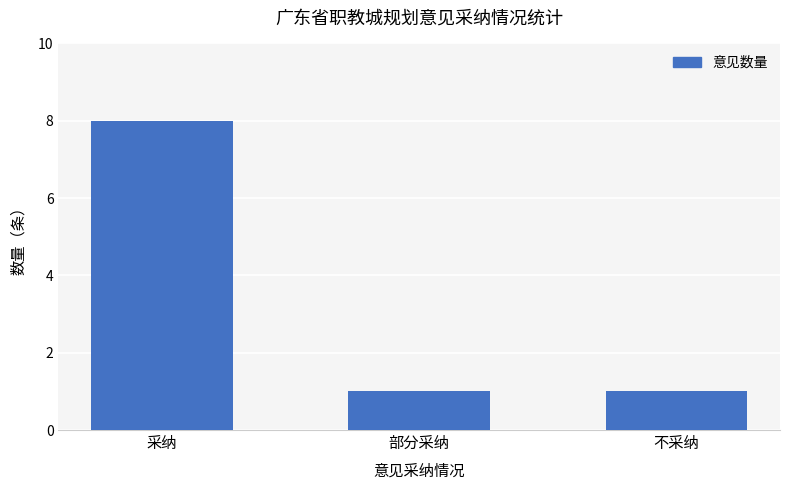

Are the bars horizontal?

No